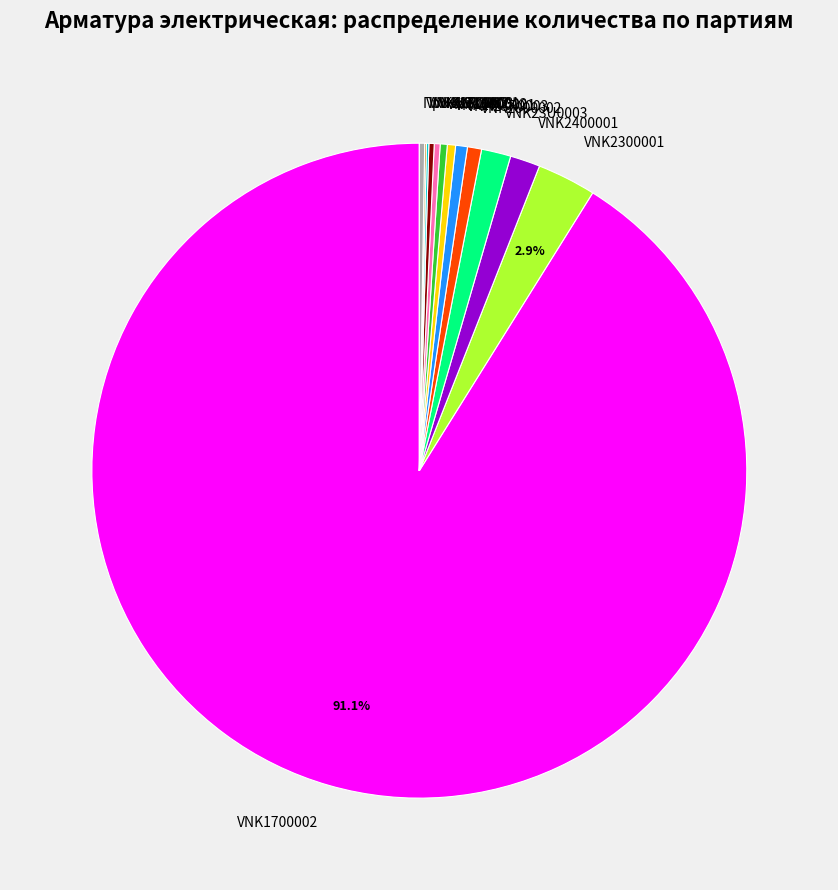

Which slice is the largest?

VNK1700002